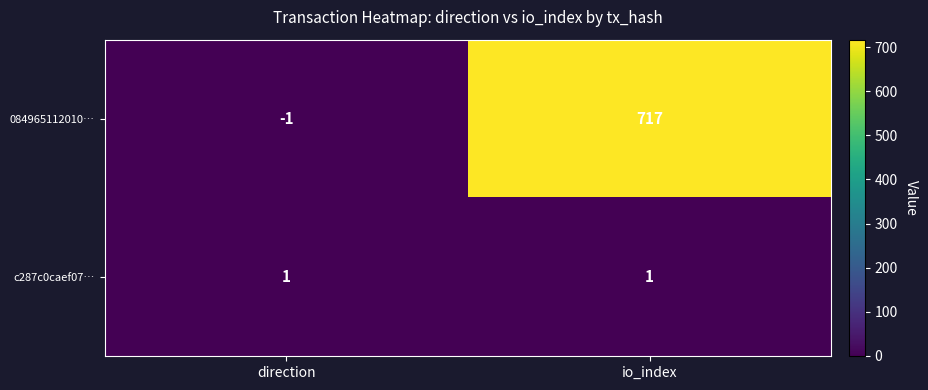

At which category is the sum across all series the highest?

io_index